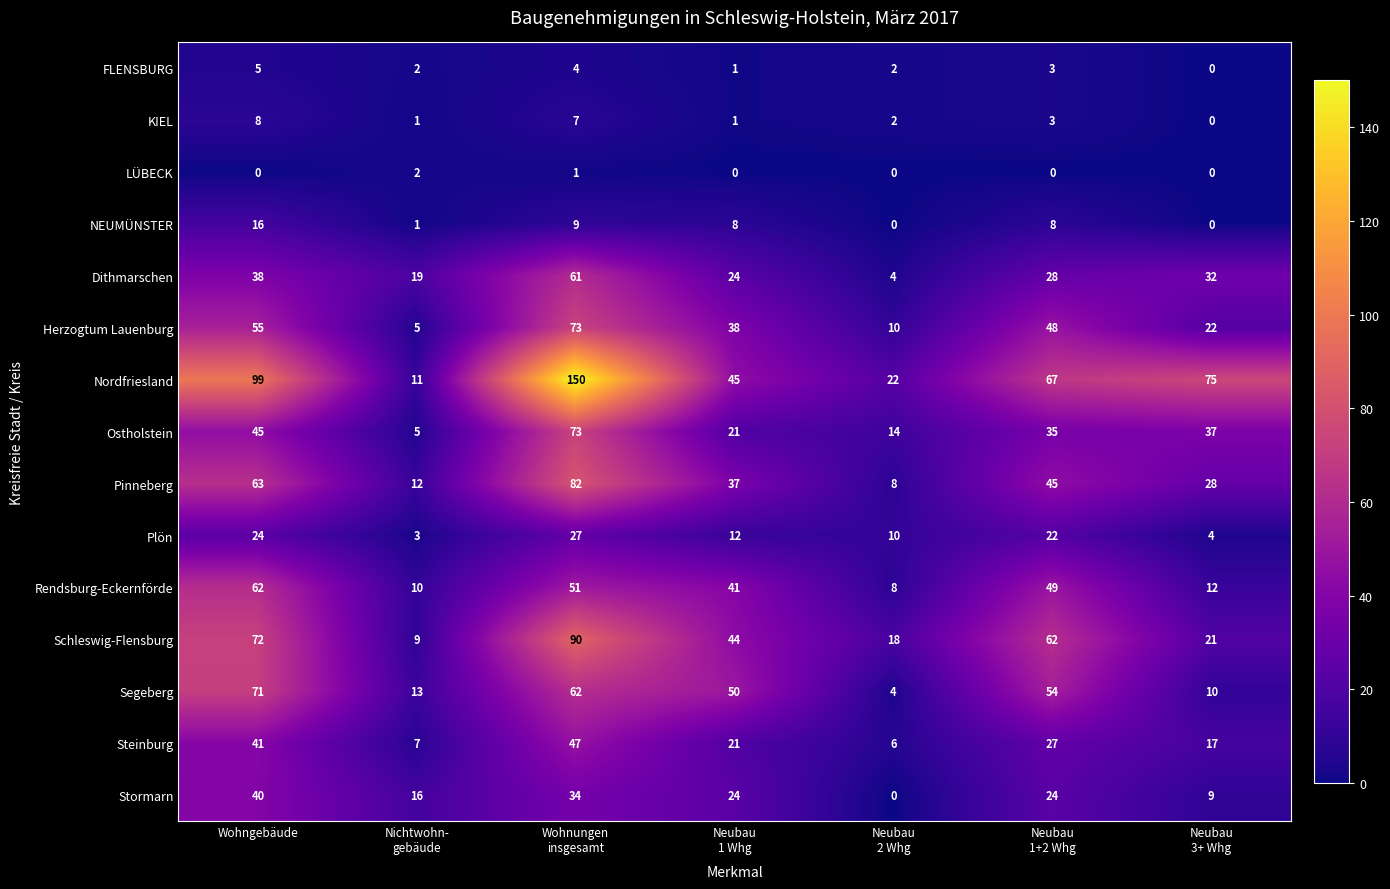

Which series has the largest range (max minus min)?

Nordfriesland